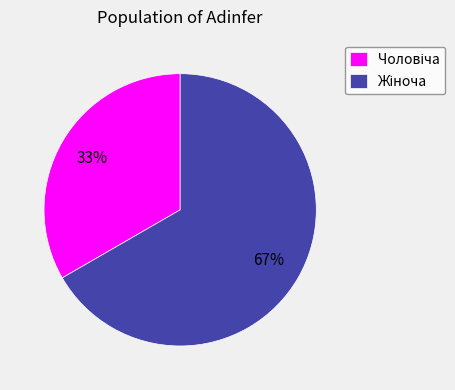

Does any single category account for the majority?

Yes